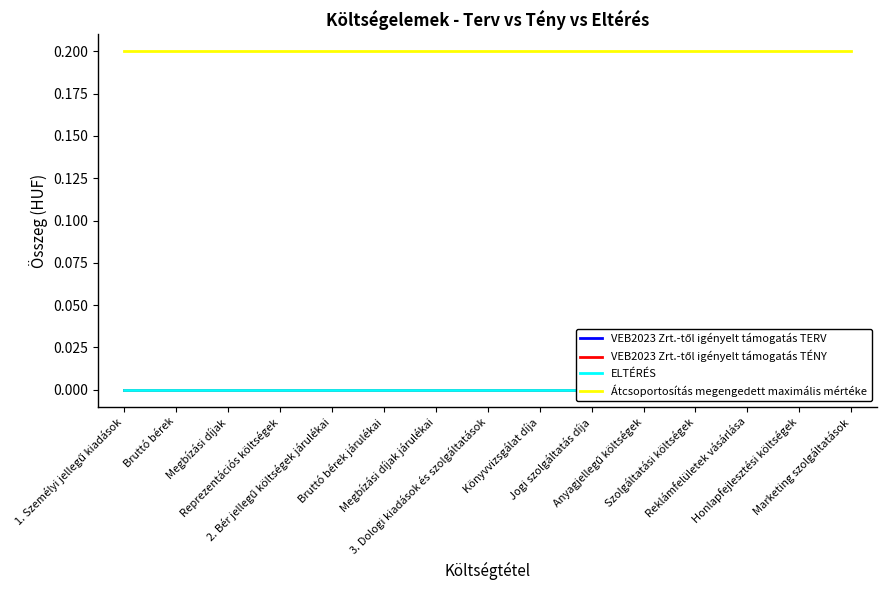

Reading left to right, list all the values displayed in this chart.

VEB2023 Zrt.-től igényelt támogatás TERV: 1. Személyi jellegű kiadások=0.0	Bruttó bérek=0.0	Megbízási díjak=0.0	Reprezentációs költségek=0.0	2. Bér jellegű költségek járulékai=0.0	Bruttó bérek járulékai=0.0	Megbízási díjak járulékai=0.0	3. Dologi kiadások és szolgáltatások=0.0	Könyvvizsgálat díja=0.0	Jogi szolgáltatás díja=0.0	Anyagjellegű költségek=0.0	Szolgáltatási költségek=0.0	Reklámfelületek vásárlása=0.0	Honlapfejlesztési költségek=0.0	Marketing szolgáltatások=0.0
VEB2023 Zrt.-től igényelt támogatás TÉNY: 1. Személyi jellegű kiadások=0.0	Bruttó bérek=0.0	Megbízási díjak=0.0	Reprezentációs költségek=0.0	2. Bér jellegű költségek járulékai=0.0	Bruttó bérek járulékai=0.0	Megbízási díjak járulékai=0.0	3. Dologi kiadások és szolgáltatások=0.0	Könyvvizsgálat díja=0.0	Jogi szolgáltatás díja=0.0	Anyagjellegű költségek=0.0	Szolgáltatási költségek=0.0	Reklámfelületek vásárlása=0.0	Honlapfejlesztési költségek=0.0	Marketing szolgáltatások=0.0
ELTÉRÉS: 1. Személyi jellegű kiadások=0.0	Bruttó bérek=0.0	Megbízási díjak=0.0	Reprezentációs költségek=0.0	2. Bér jellegű költségek járulékai=0.0	Bruttó bérek járulékai=0.0	Megbízási díjak járulékai=0.0	3. Dologi kiadások és szolgáltatások=0.0	Könyvvizsgálat díja=0.0	Jogi szolgáltatás díja=0.0	Anyagjellegű költségek=0.0	Szolgáltatási költségek=0.0	Reklámfelületek vásárlása=0.0	Honlapfejlesztési költségek=0.0	Marketing szolgáltatások=0.0
Átcsoportosítás megengedett maximális mértéke: 1. Személyi jellegű kiadások=0.2	Bruttó bérek=0.2	Megbízási díjak=0.2	Reprezentációs költségek=0.2	2. Bér jellegű költségek járulékai=0.2	Bruttó bérek járulékai=0.2	Megbízási díjak járulékai=0.2	3. Dologi kiadások és szolgáltatások=0.2	Könyvvizsgálat díja=0.2	Jogi szolgáltatás díja=0.2	Anyagjellegű költségek=0.2	Szolgáltatási költségek=0.2	Reklámfelületek vásárlása=0.2	Honlapfejlesztési költségek=0.2	Marketing szolgáltatások=0.2